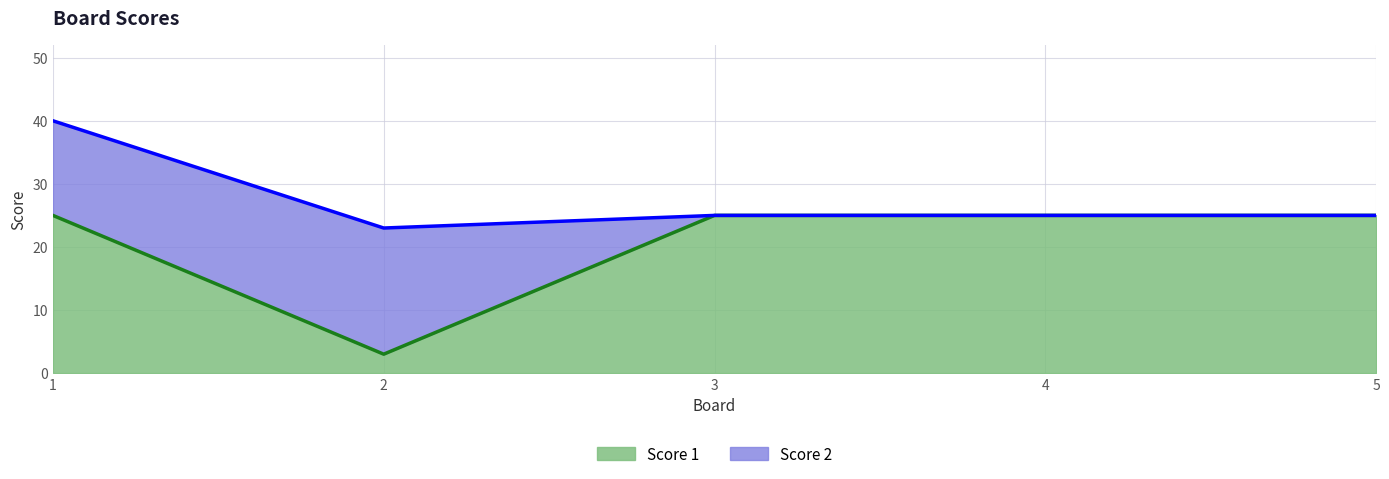

Between 1 and 4, which is larger?

1